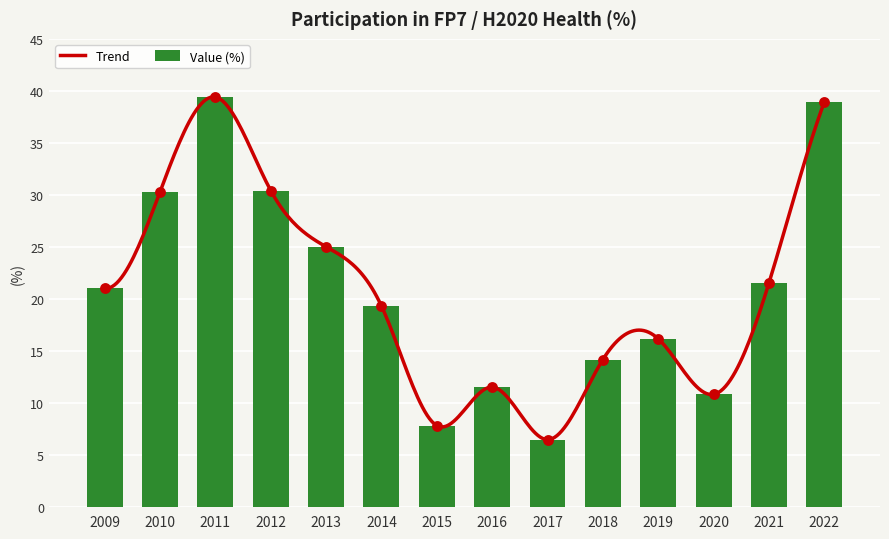

Which has a higher value, 2012 or 2010?

2012